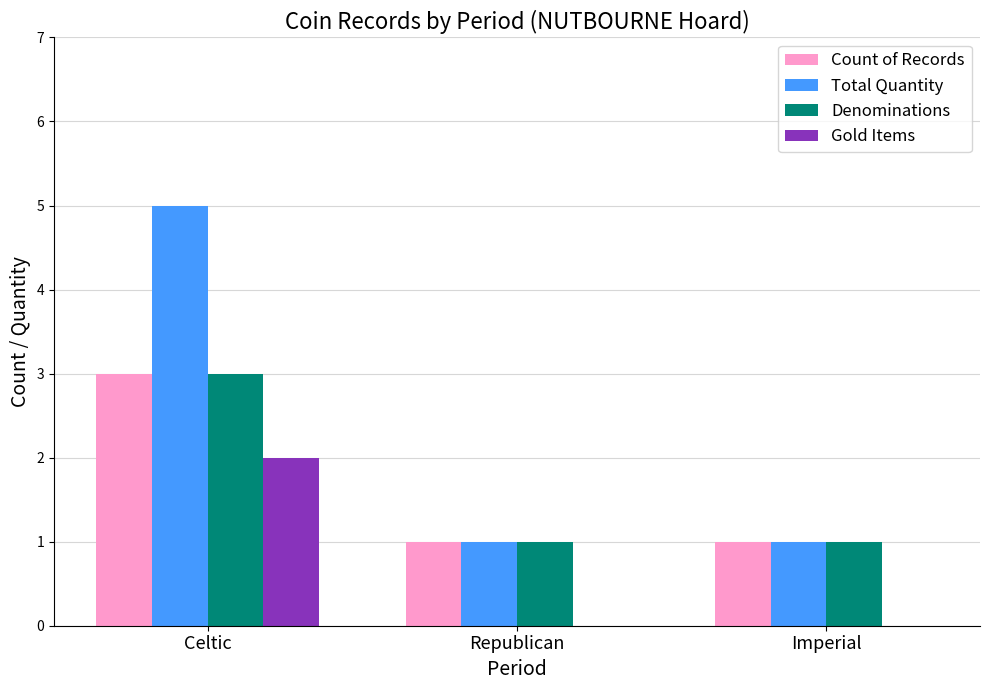

Which series has the largest total across all categories?

Total Quantity